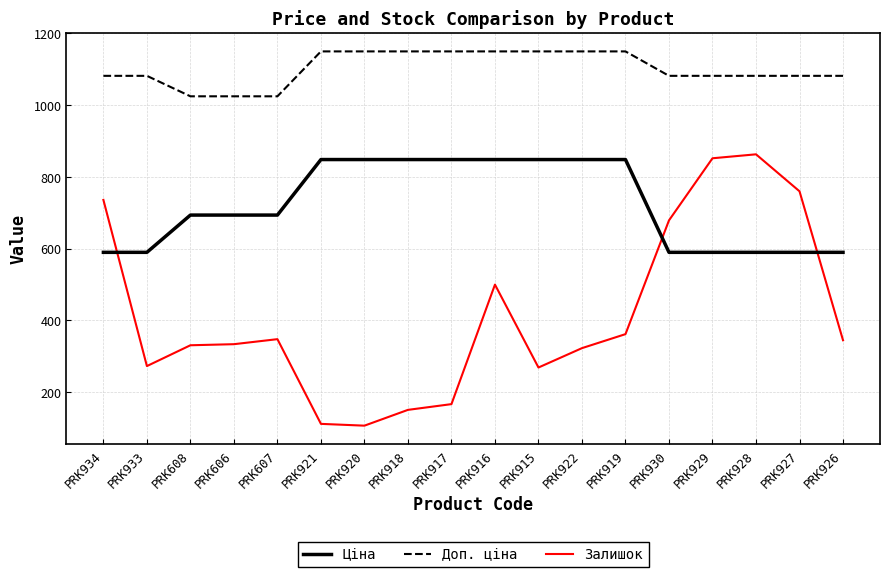

Which series has the largest total across all categories?

Доп. ціна